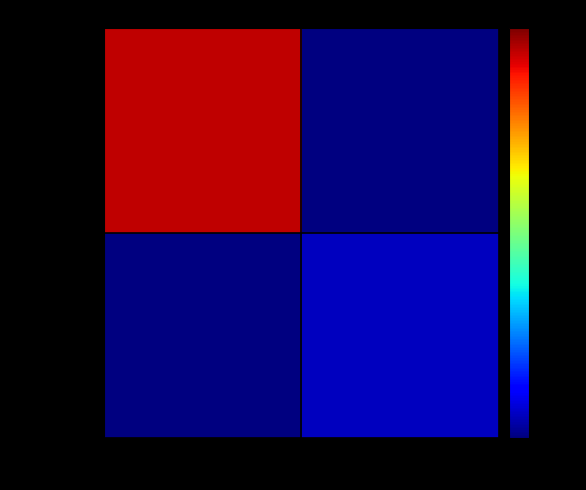

At which label does a5d34d32... reach its peak?

-1